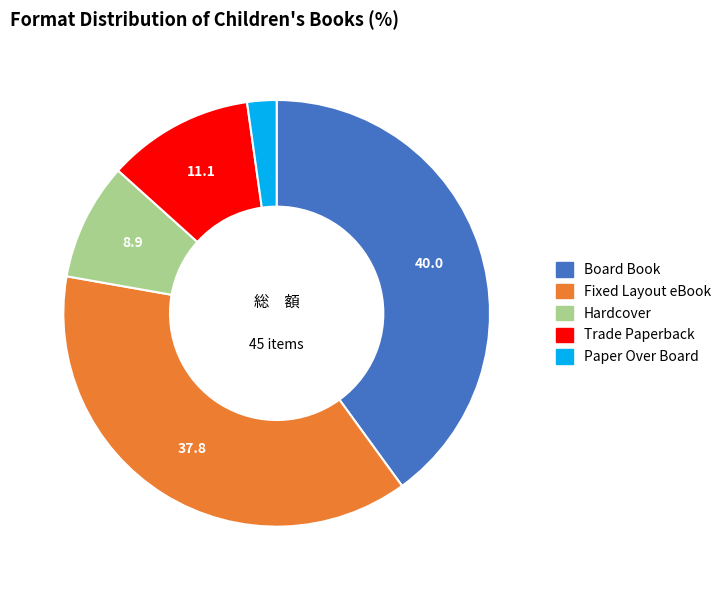

Is it true that Hardcover is 9% of the pie?

True